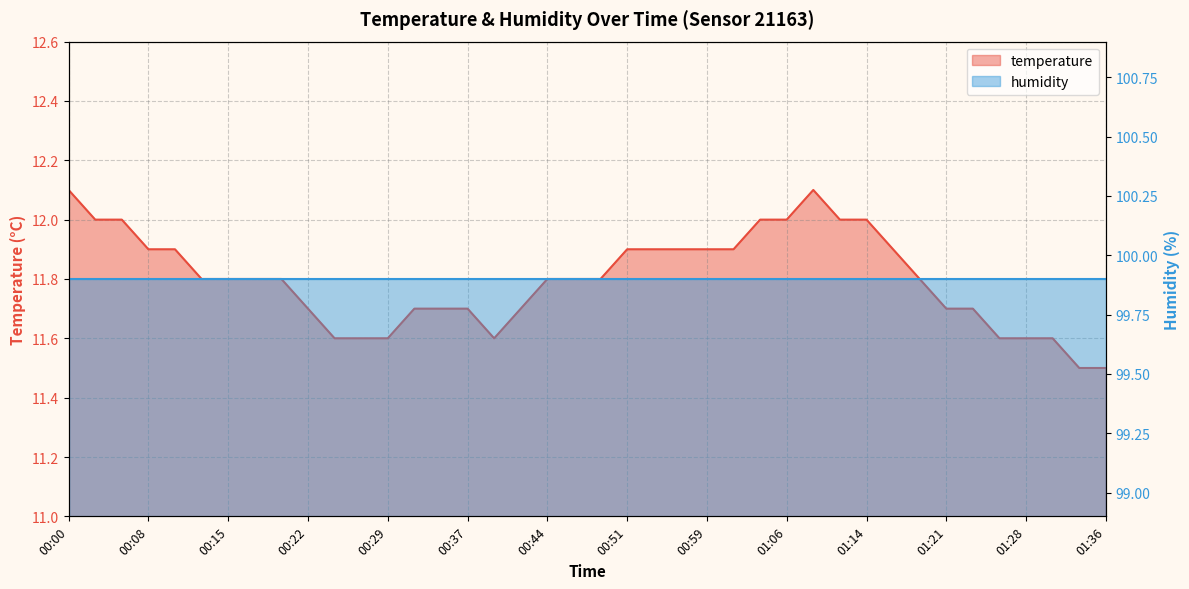

Which series changed the most between 18 and 30?

temperature